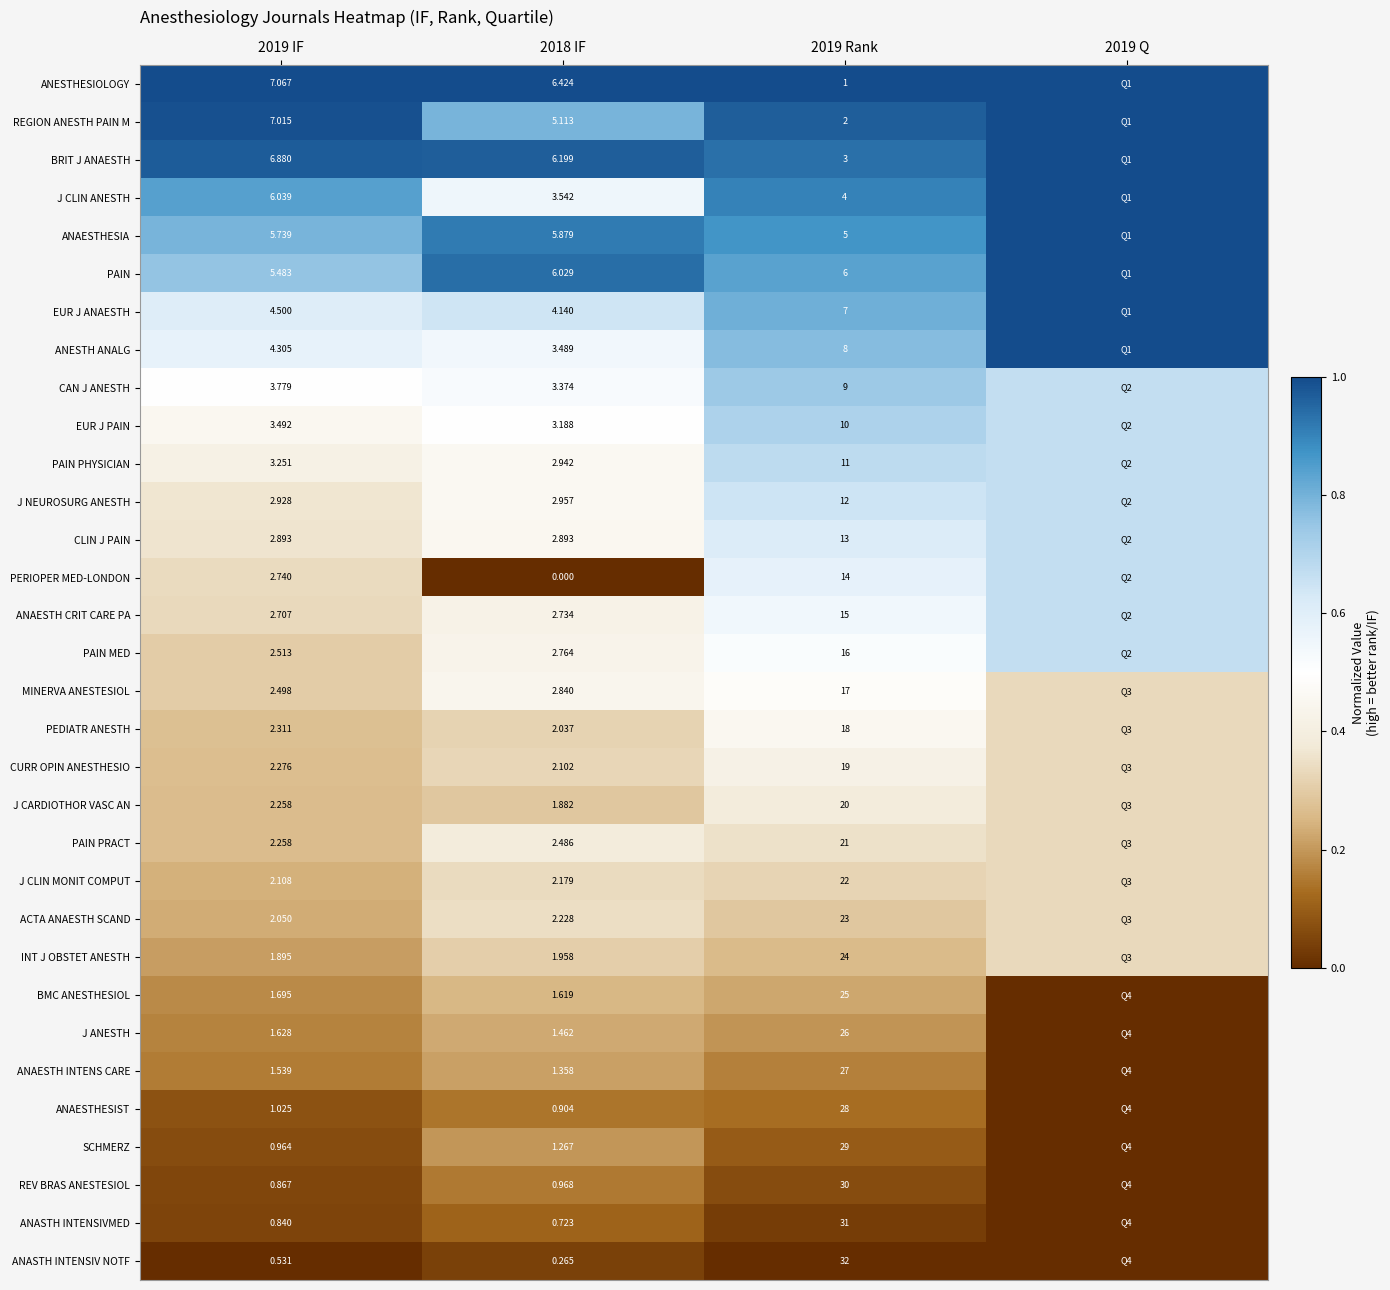

Is the value of EUR J PAIN at 2018 IF greater than the value of INT J OBSTET ANESTH at 2018 IF?

Yes